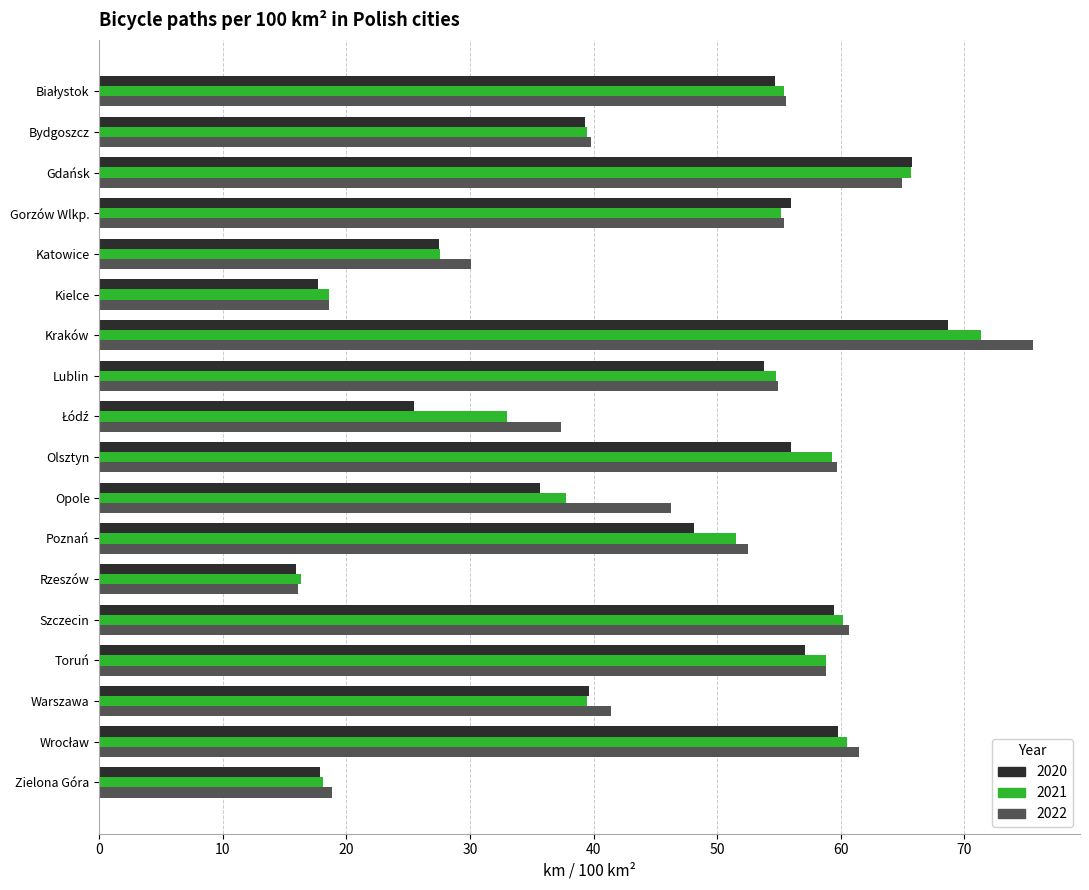

Which category has the highest value in the 2022 series?

Kraków